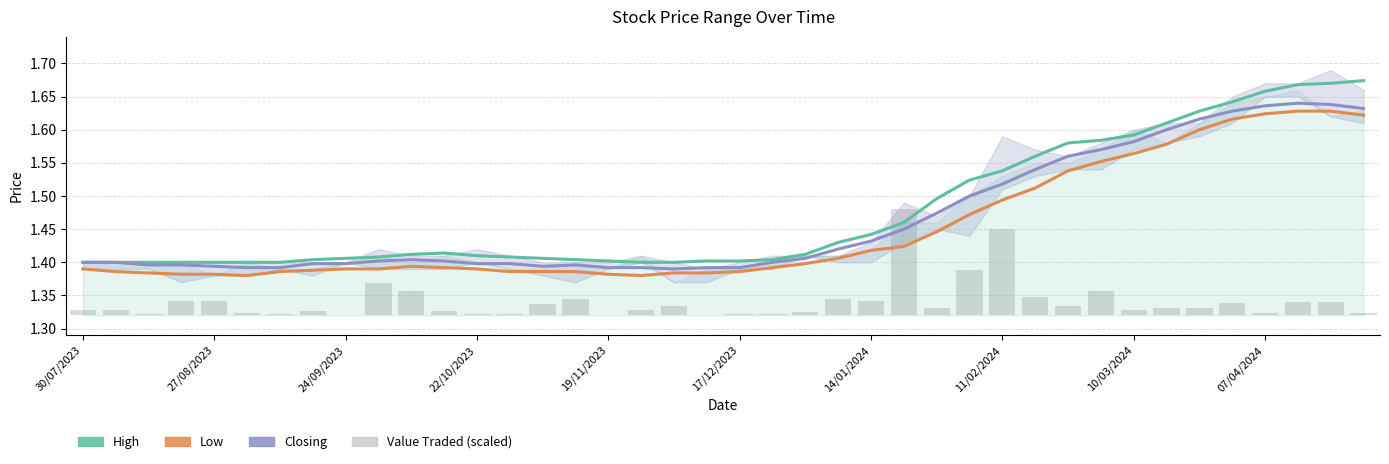

Reading right to left, extract all data points from this chart.

High: 1.7	1.7	1.7	1.7	1.6	1.6	1.6	1.6	1.6	1.6	1.6	1.5	1.5	1.5	1.5	1.4	1.4	1.4	1.4	1.4	1.4	1.4	1.4	1.4	1.4	1.4	1.4	1.4	1.4	1.4	1.4	1.4	1.4	1.4	1.4	1.4	1.4	1.4	1.4	1.4
Low: 1.6	1.6	1.6	1.6	1.6	1.6	1.6	1.6	1.6	1.5	1.5	1.5	1.5	1.4	1.4	1.4	1.4	1.4	1.4	1.4	1.4	1.4	1.4	1.4	1.4	1.4	1.4	1.4	1.4	1.4	1.4	1.4	1.4	1.4	1.4	1.4	1.4	1.4	1.4	1.4
Closing: 1.6	1.6	1.6	1.6	1.6	1.6	1.6	1.6	1.6	1.6	1.5	1.5	1.5	1.5	1.5	1.4	1.4	1.4	1.4	1.4	1.4	1.4	1.4	1.4	1.4	1.4	1.4	1.4	1.4	1.4	1.4	1.4	1.4	1.4	1.4	1.4	1.4	1.4	1.4	1.4
Value Traded (scaled): 0.0	0.0	0.0	0.0	0.0	0.0	0.0	0.0	0.0	0.0	0.0	0.1	0.1	0.0	0.2	0.0	0.0	0.0	0.0	0.0	0.0	0.0	0.0	0.0	0.0	0.0	0.0	0.0	0.0	0.0	0.0	0.0	0.0	0.0	0.0	0.0	0.0	0.0	0.0	0.0